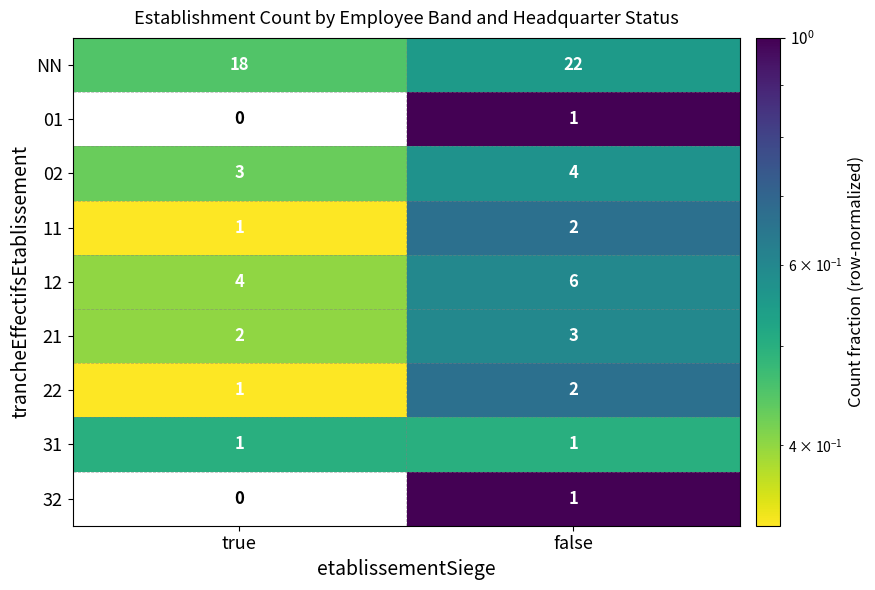

How many categories are shown in the chart?

2